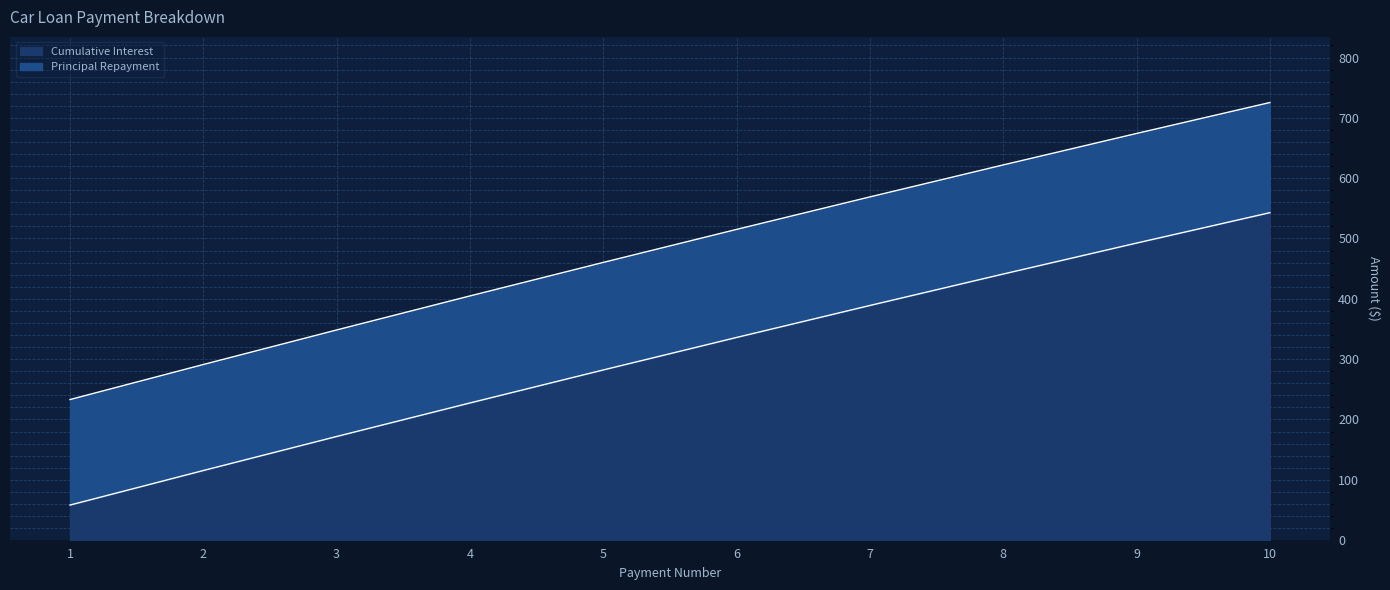

Does the chart have visible grid lines?

Yes